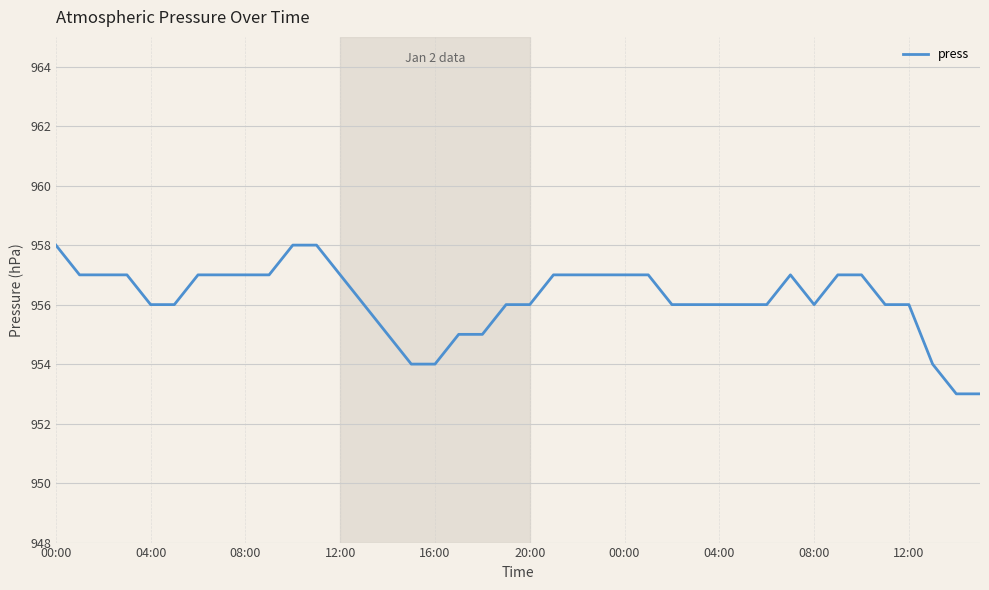

What is the greatest value displayed?

958